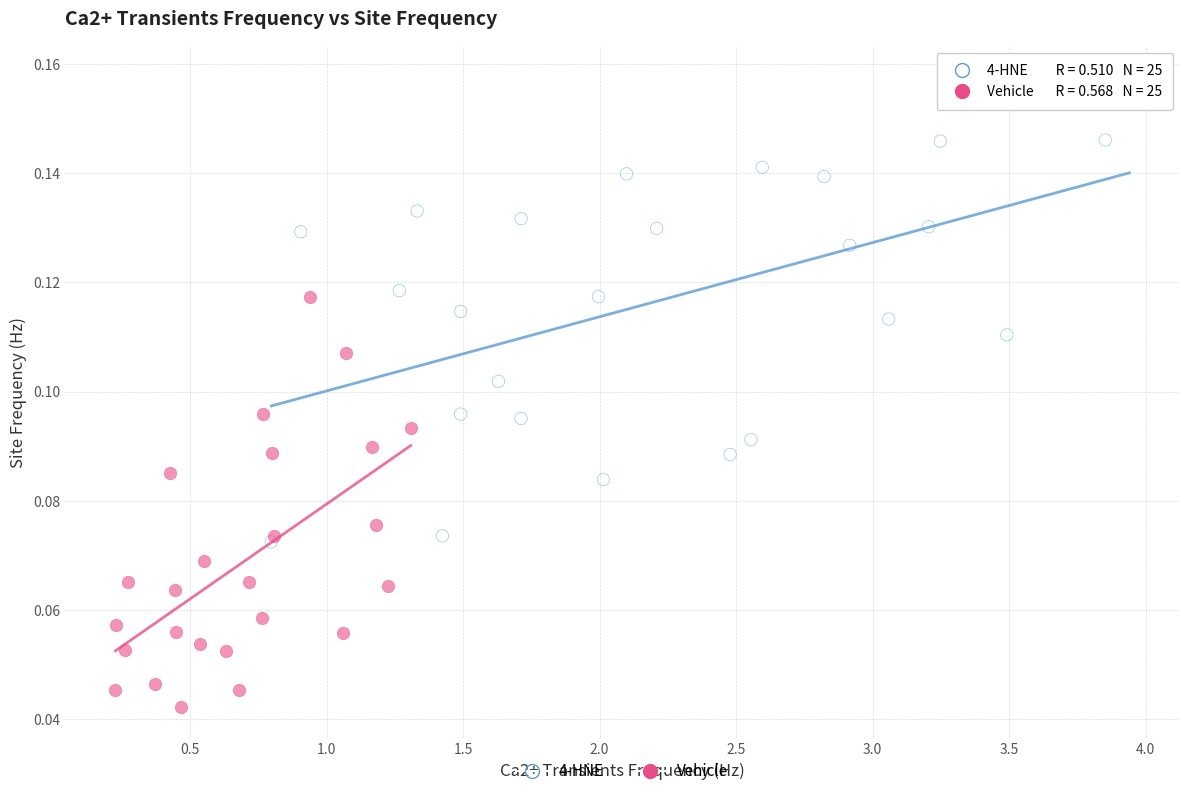

Which series has the largest Y range (max minus min)?

4-HNE